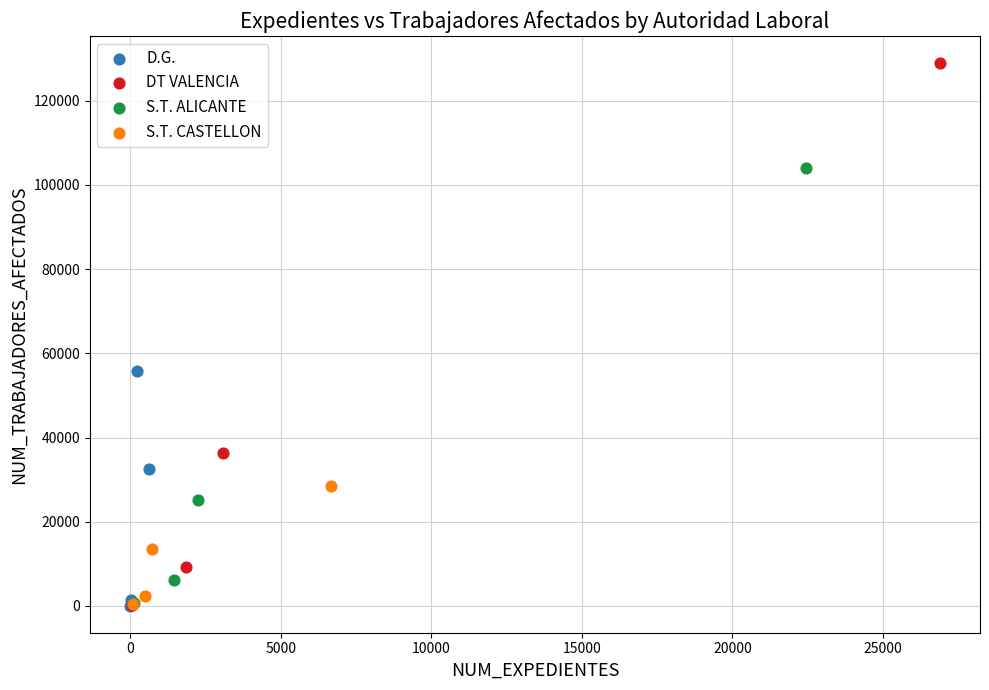

Which series reaches the maximum Y coordinate?

DT VALENCIA